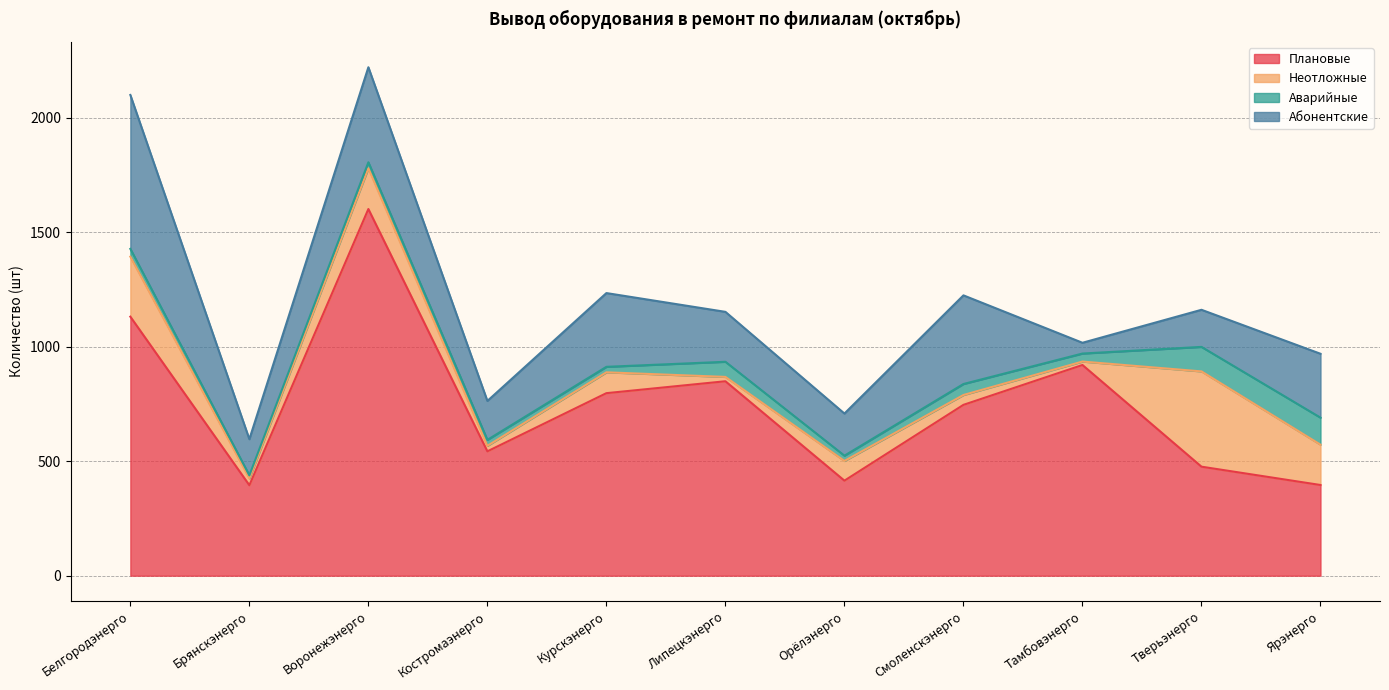

Which series has the largest total across all categories?

Плановые